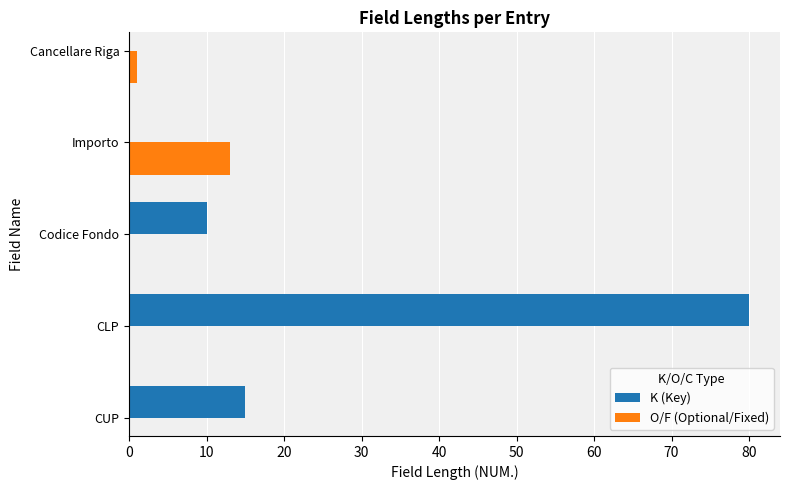

What is the difference between the maximum and minimum values?

79